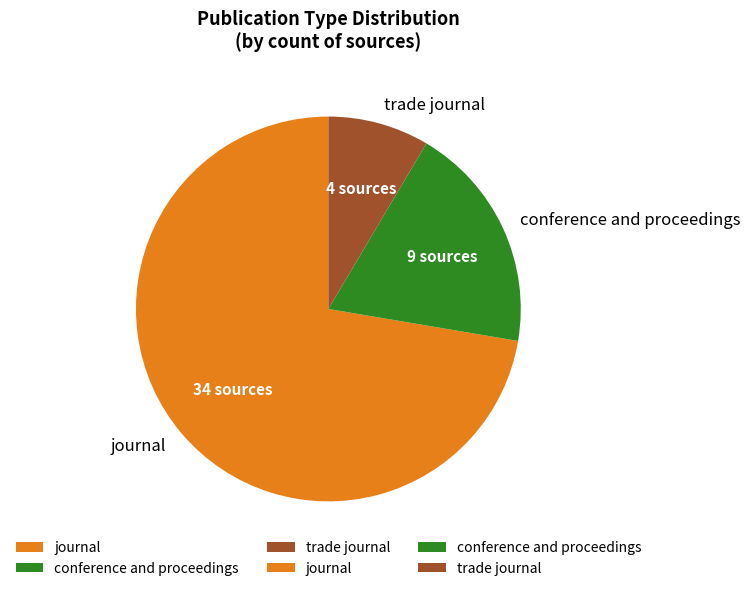

Between conference and proceedings and trade journal, which is larger?

conference and proceedings